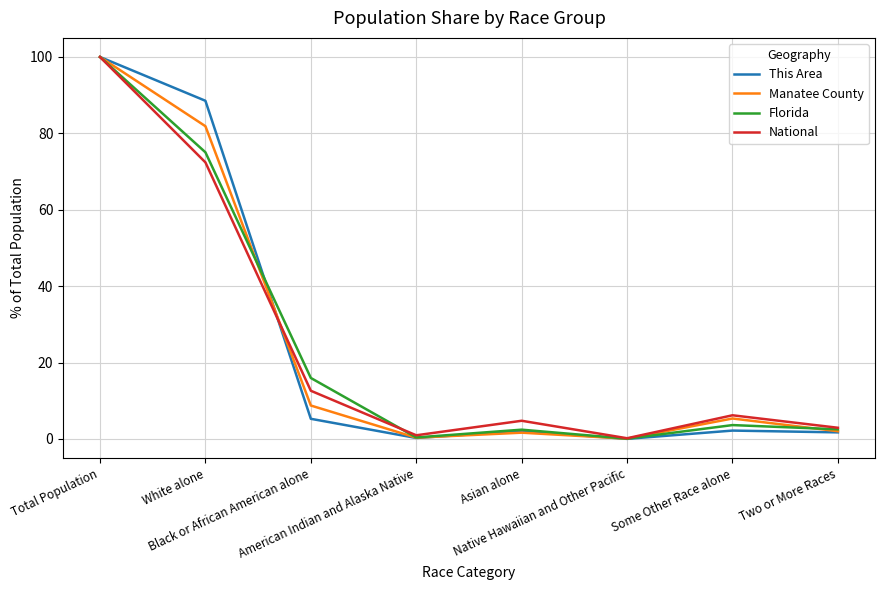

What is the minimum value for Manatee County?

0.1